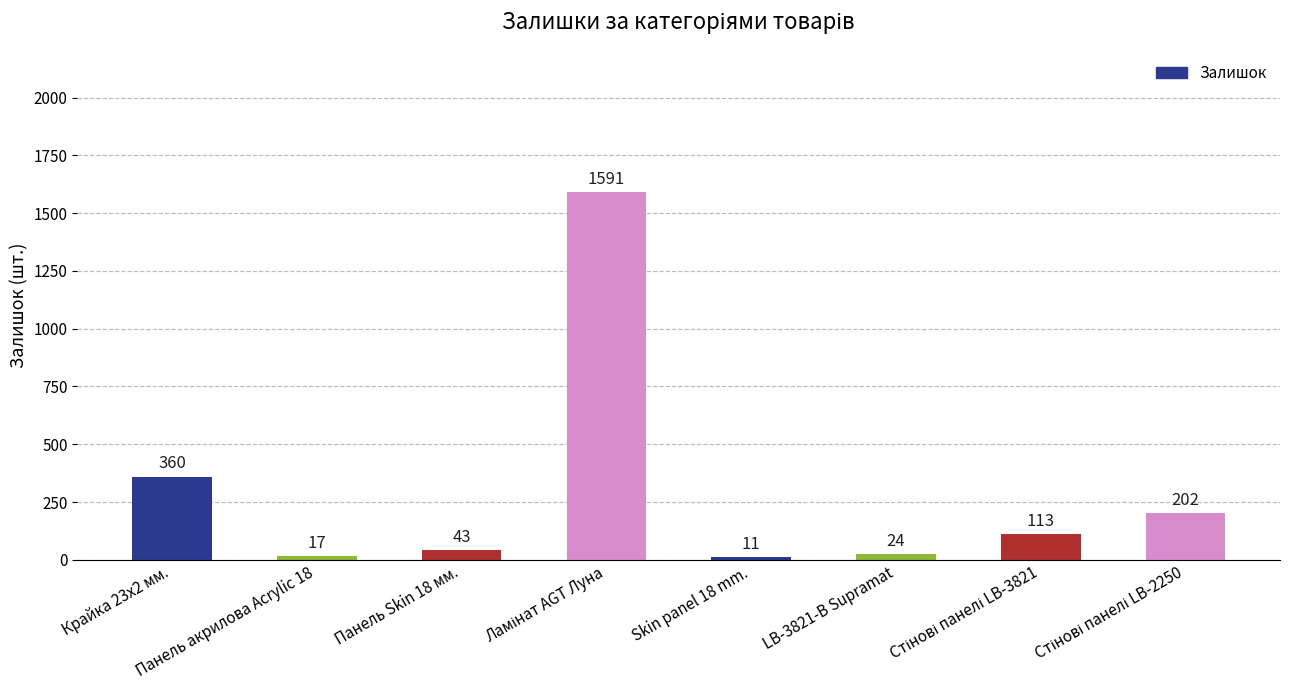

True or false: the data shows 43 at Панель Skin 18 мм..

True